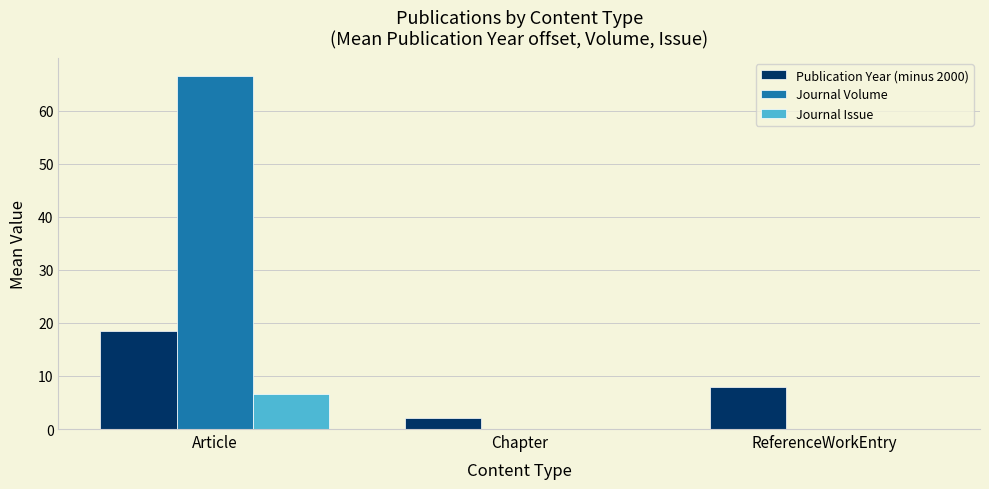

What is the total value across all series at Article?

91.6